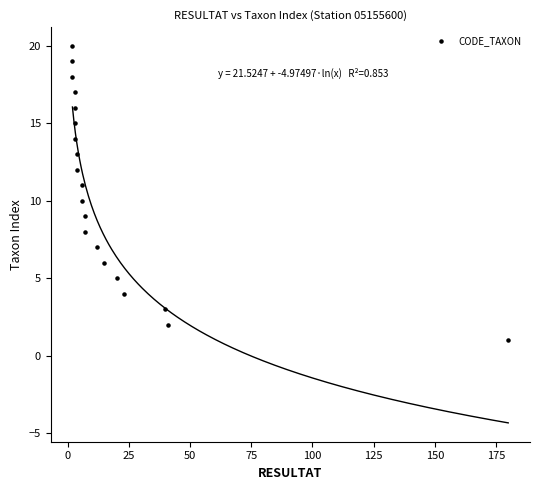

What is the range of X values (max minus min)?

178